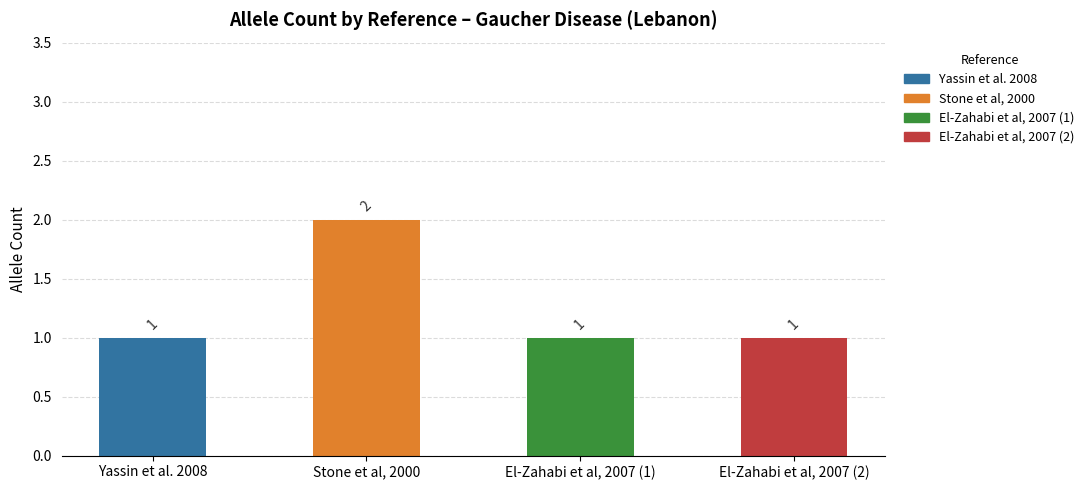

What is the sum of all values?

5